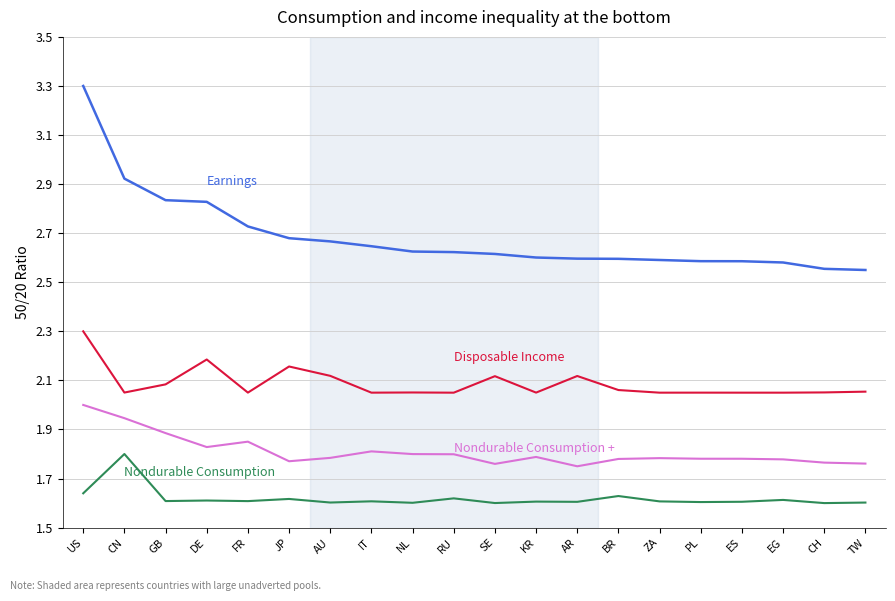

What is the maximum value shown in the chart?

3.3